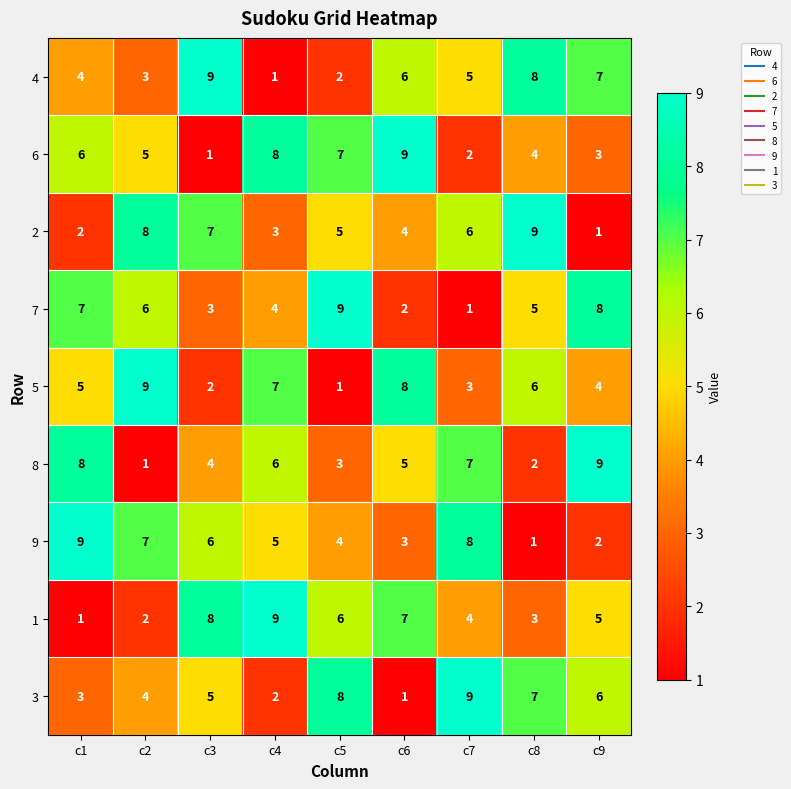

Count the 8 values in the range 3 to 7.

5